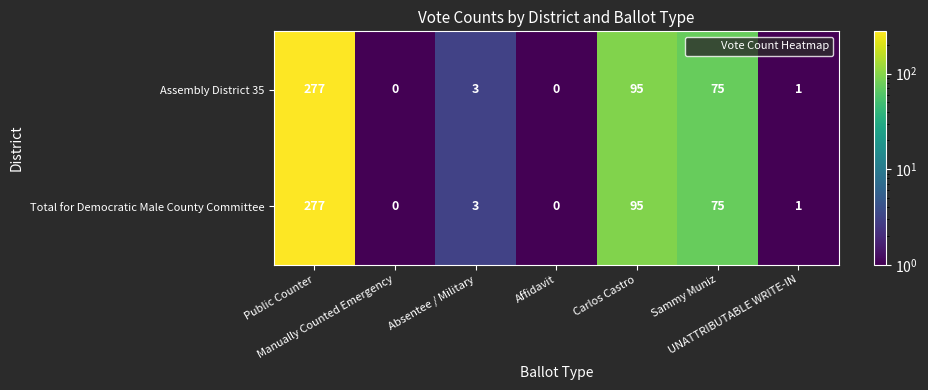

What is the sum of all Total for Democratic Male County Committee values?

451